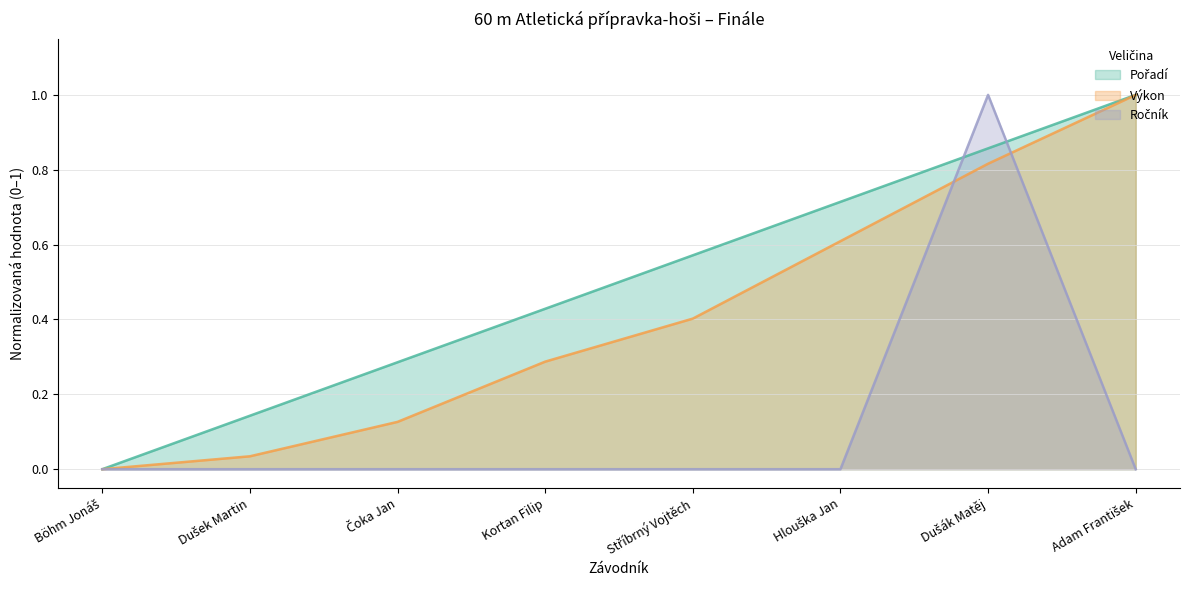

The value of Výkon at Böhm Jonáš is -0.5. True or false?

False